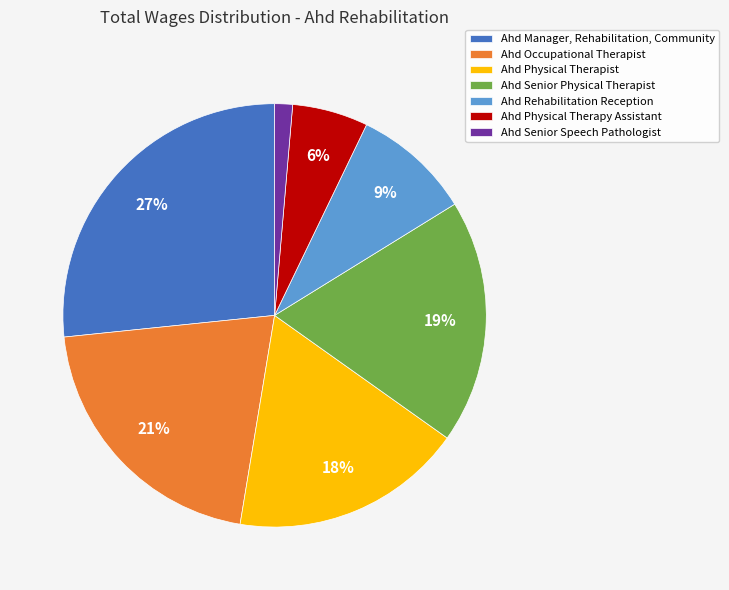

Which has a higher value, Ahd Senior Physical Therapist or Ahd Senior Speech Pathologist?

Ahd Senior Physical Therapist